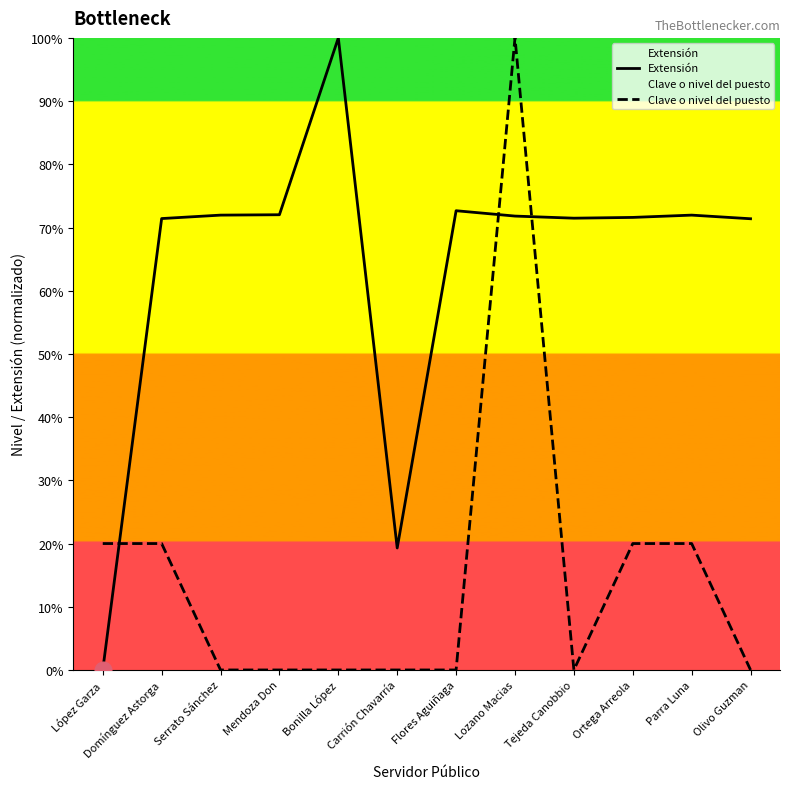

What is the difference between the highest and lowest values at Carrión Chavarría?

19.3